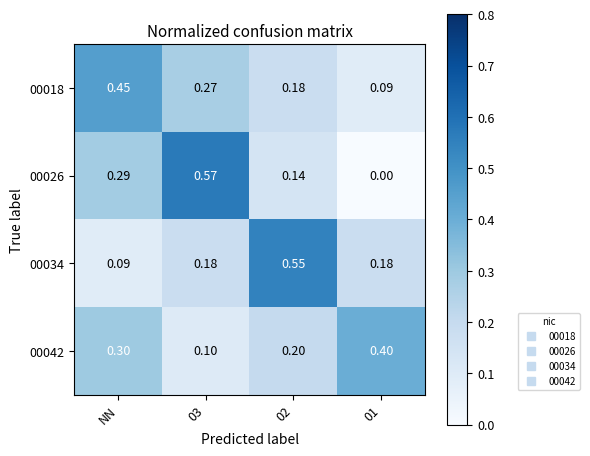

How many data points does each series have?

4